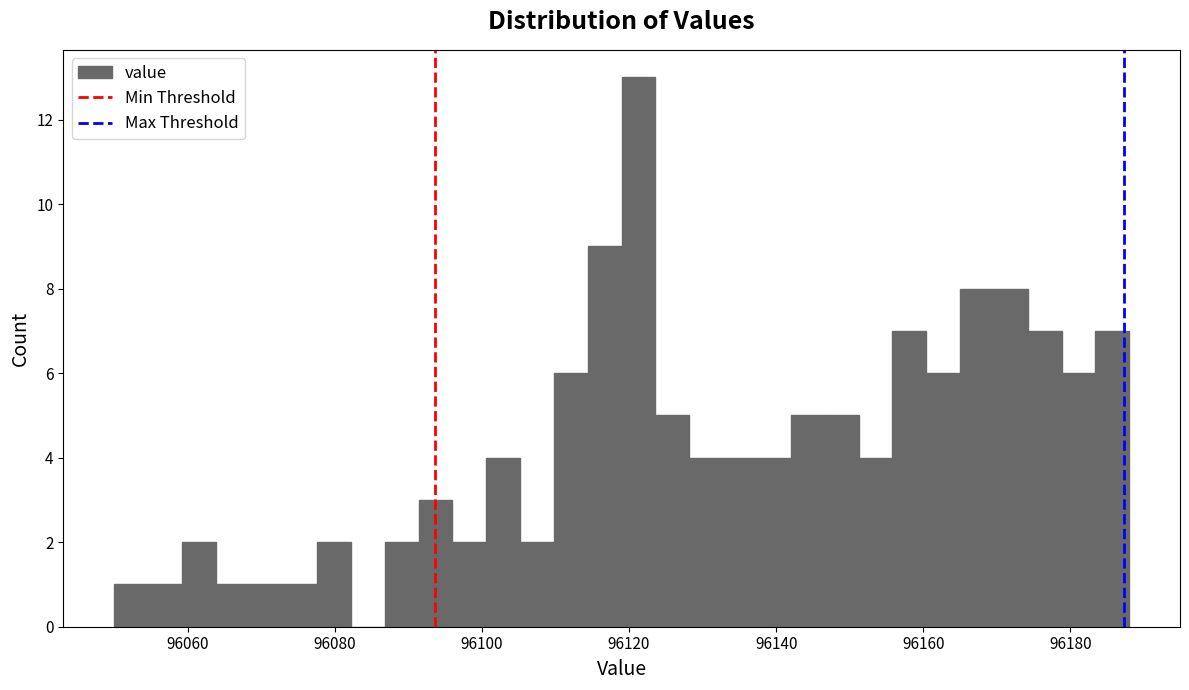

Around what value on the x-axis is the tallest bar? Give the approximate position of its centre, as read against the axis.

96122